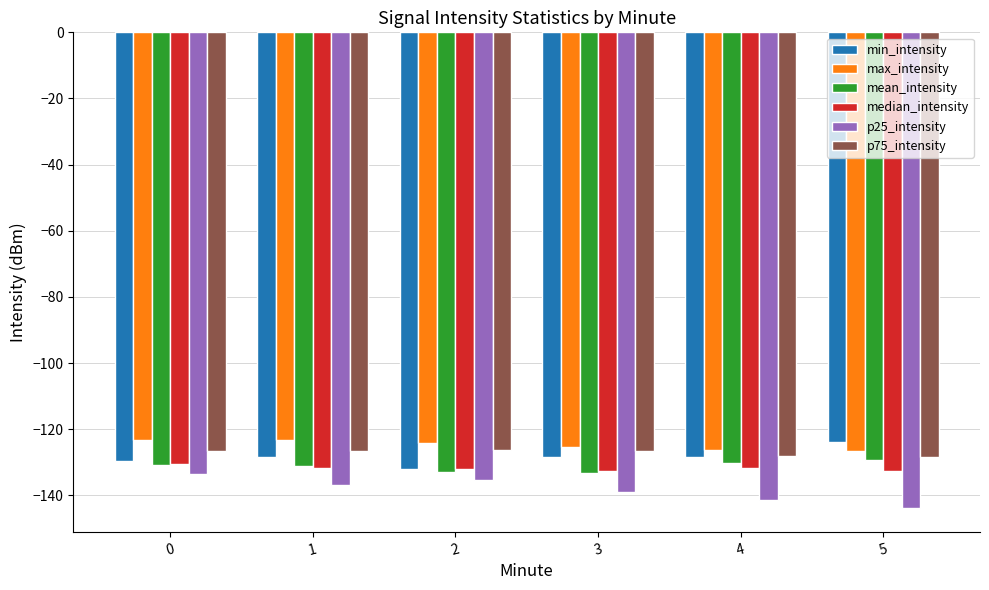

What is the spread (max minus min) of values at 4?

15.0